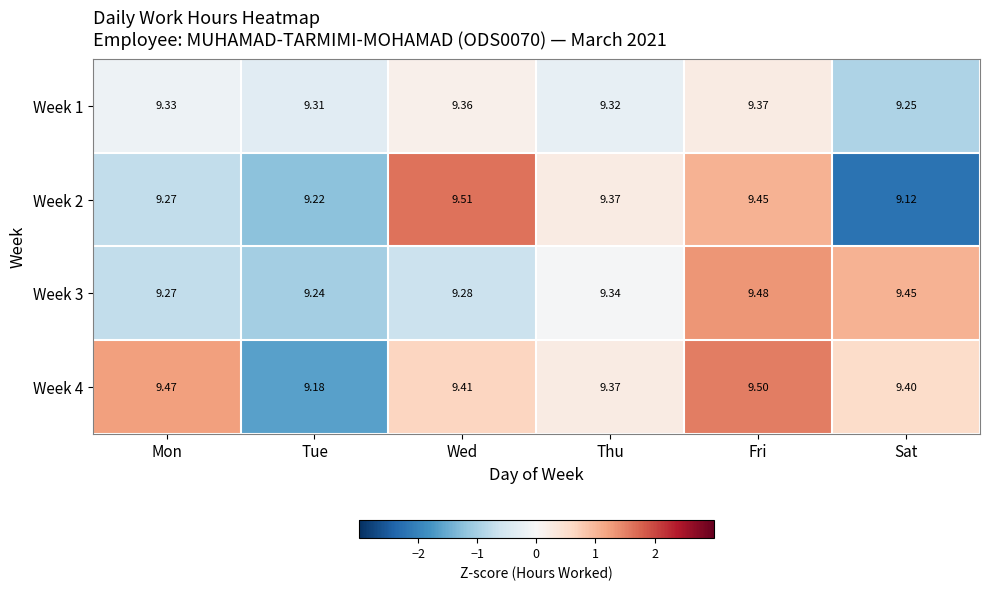

At which category does the chart reach its peak across all series?

Wed